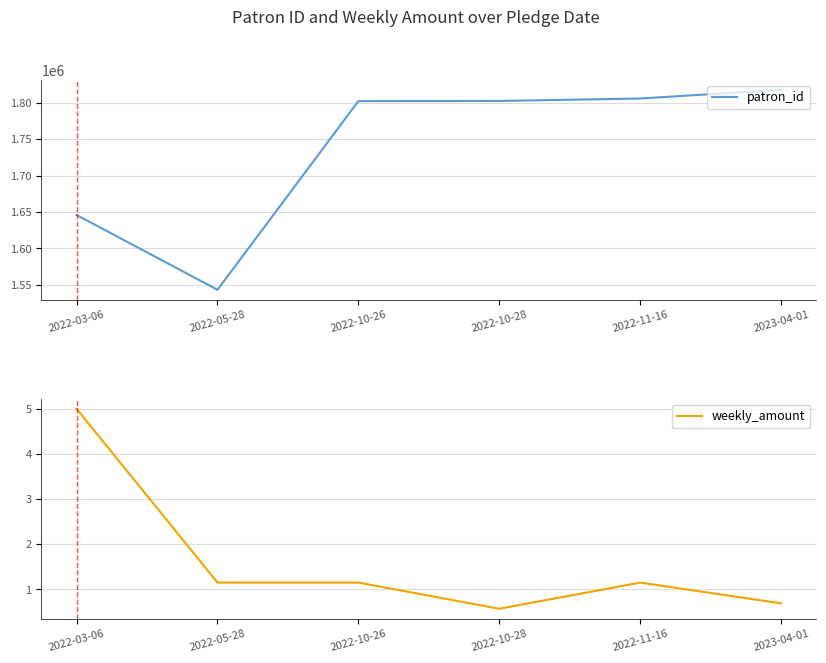

True or false: weekly_amount and patron_id intersect in this chart.

False